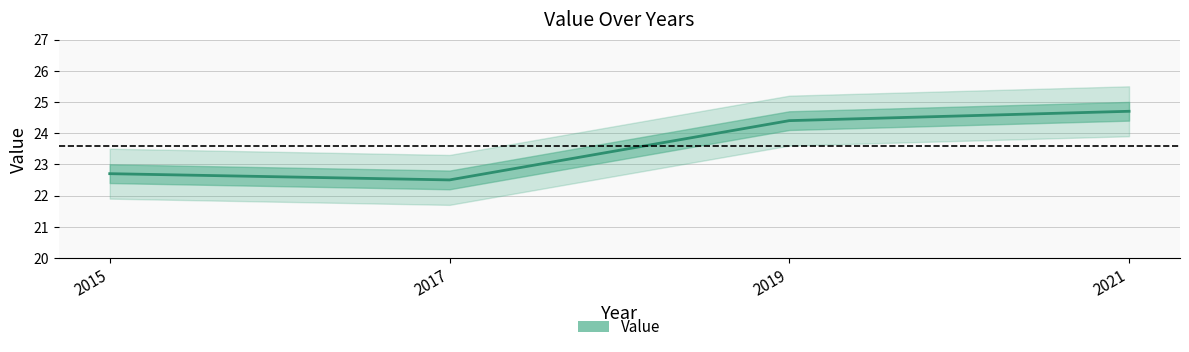

Reading left to right, what are all the values shown in this chart?

2015=22.7	2017=22.5	2019=24.4	2021=24.7